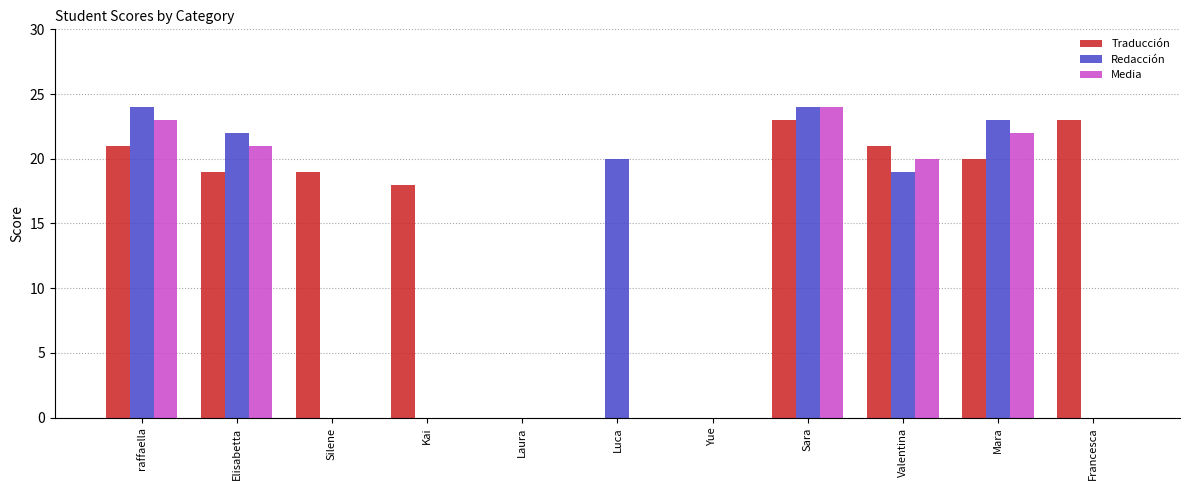

At which label is Media closest to 12?

Valentina